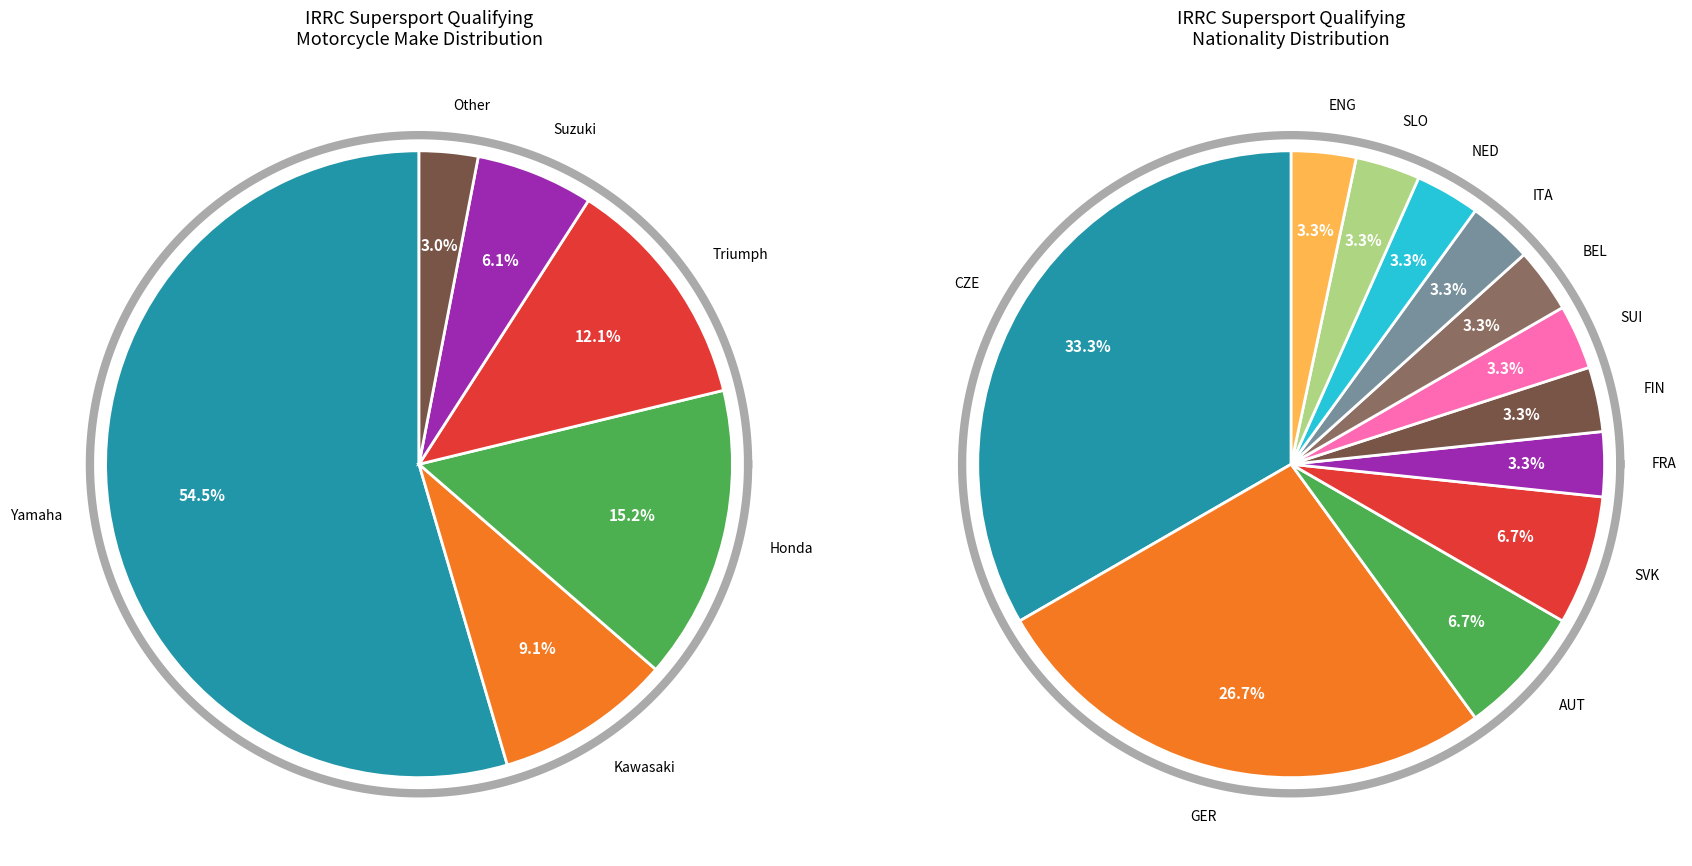

True or false: Honda accounts for 15% of the total.

True